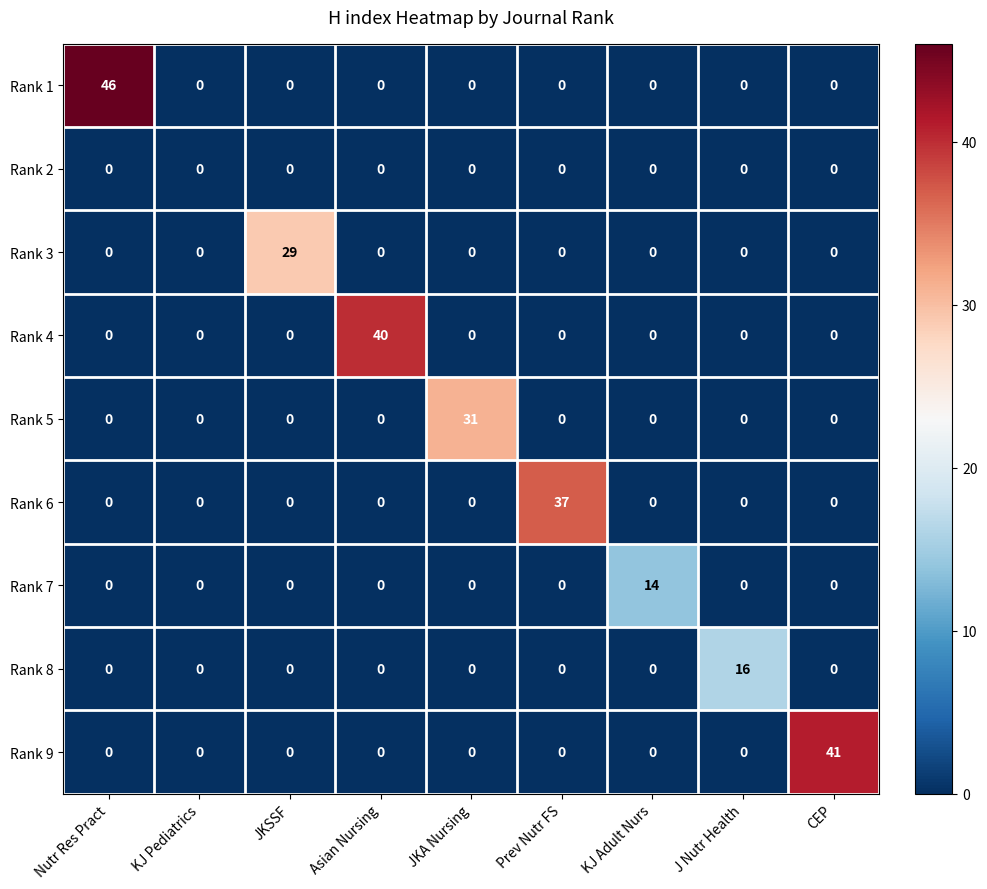

List the series in order of their peak value, lowest first.

Rank 2, Rank 7, Rank 8, Rank 3, Rank 5, Rank 6, Rank 4, Rank 9, Rank 1